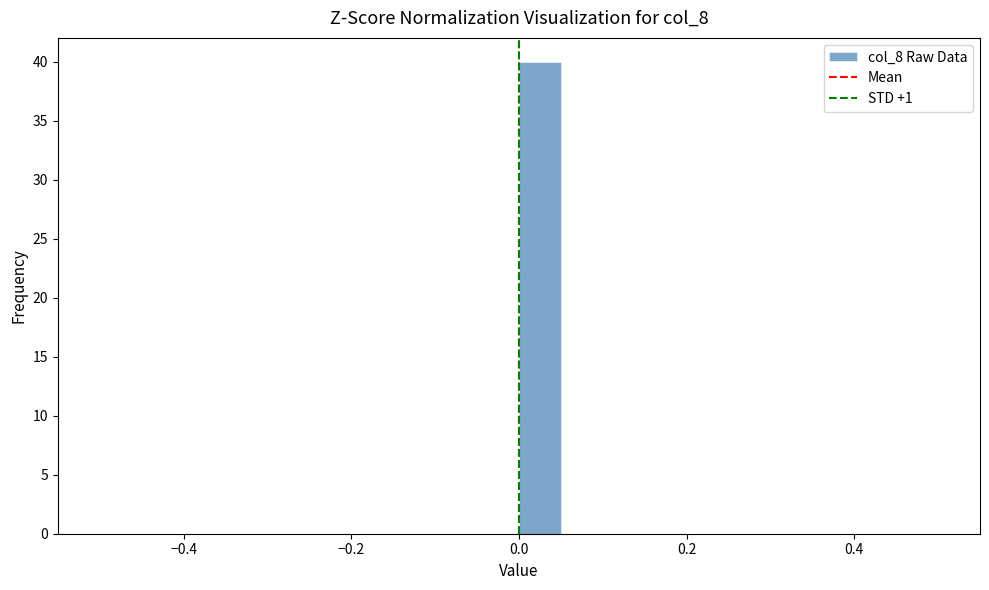

Read against the x-axis, roughly where is the centre of the tallest bar?

0.02